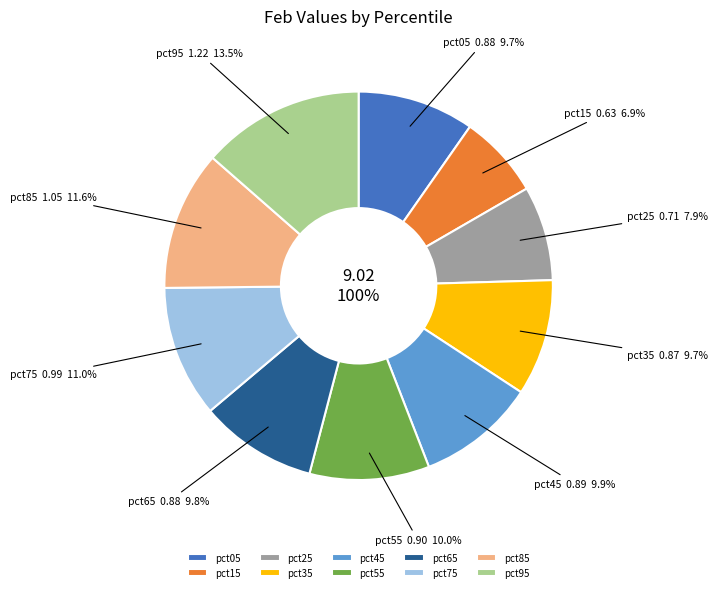

How many slices are in this pie chart?

10